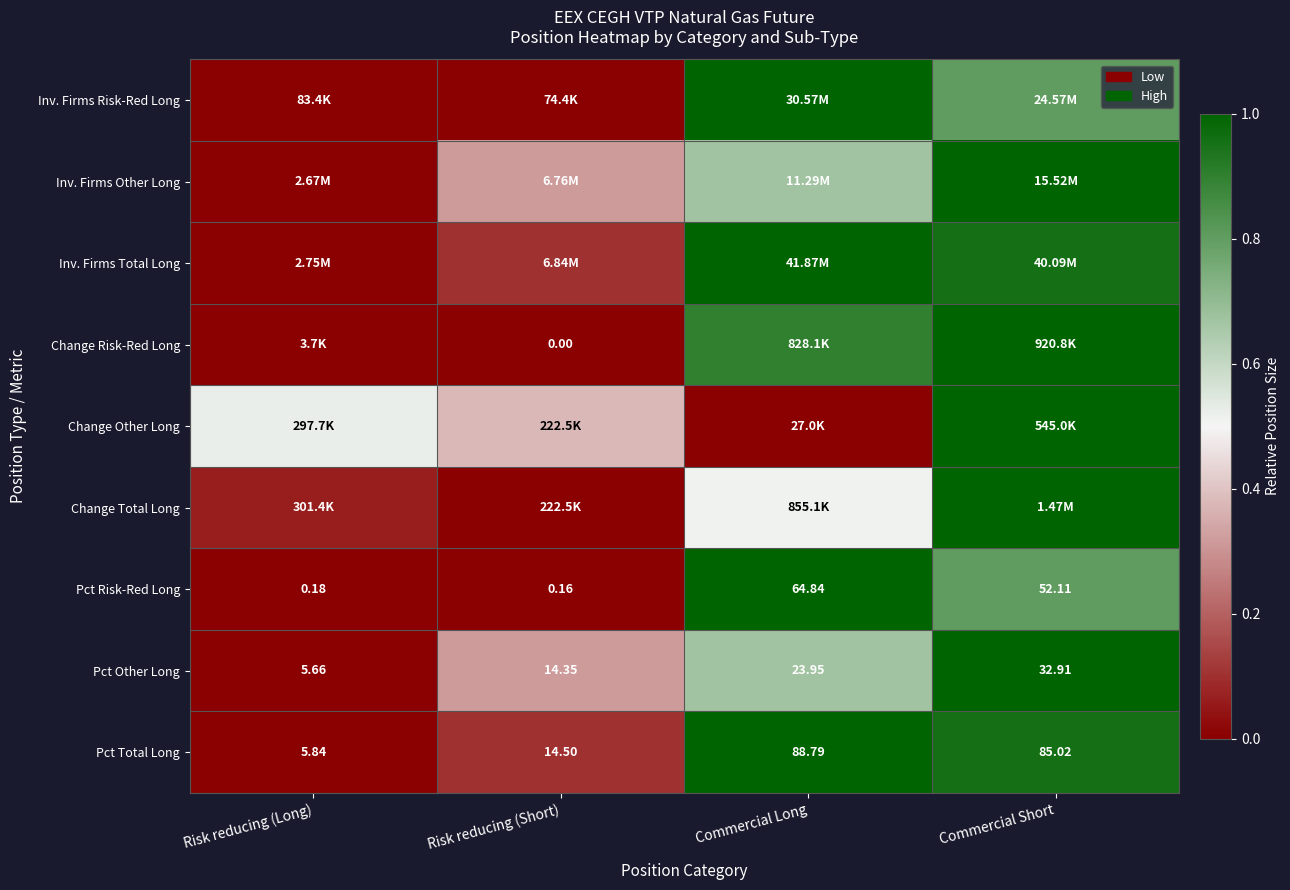

The Pct Other Long series shows 0.4 at Risk reducing (Long). True or false?

False